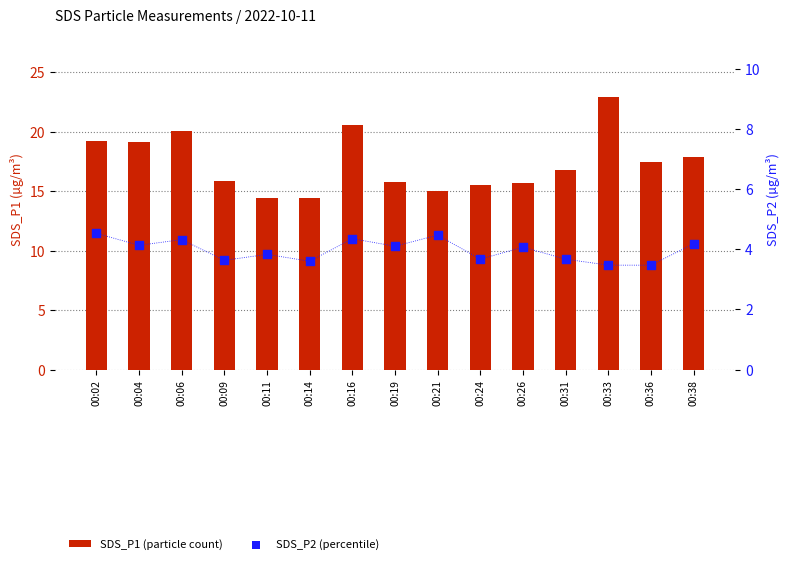

Which series has the largest total across all categories?

SDS_P1 (particle count)